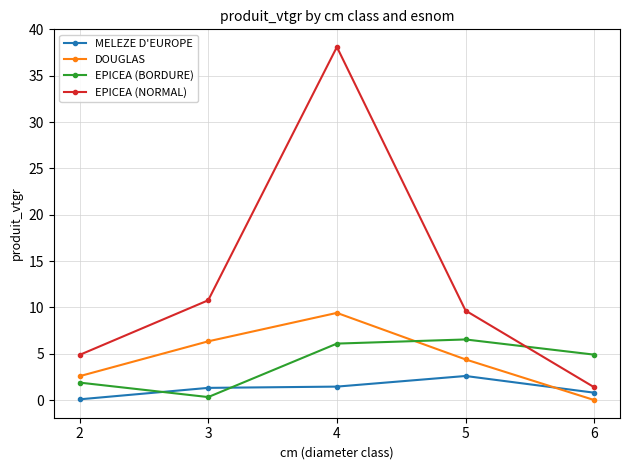

How many intersections are there between EPICEA (BORDURE) and MELEZE D'EUROPE?

2